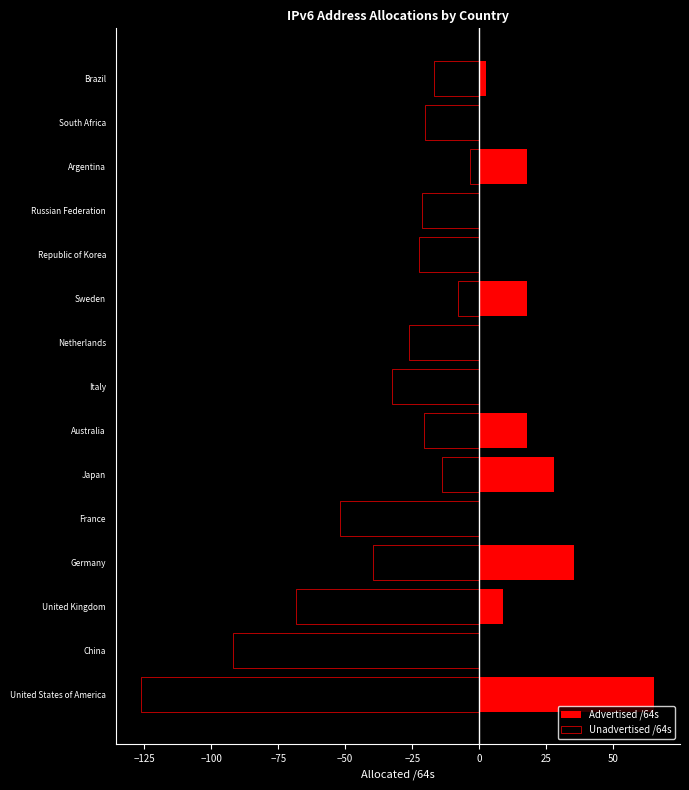

At Sweden, list the series in order from smallest to largest.

Unadvertised /64s, Advertised /64s